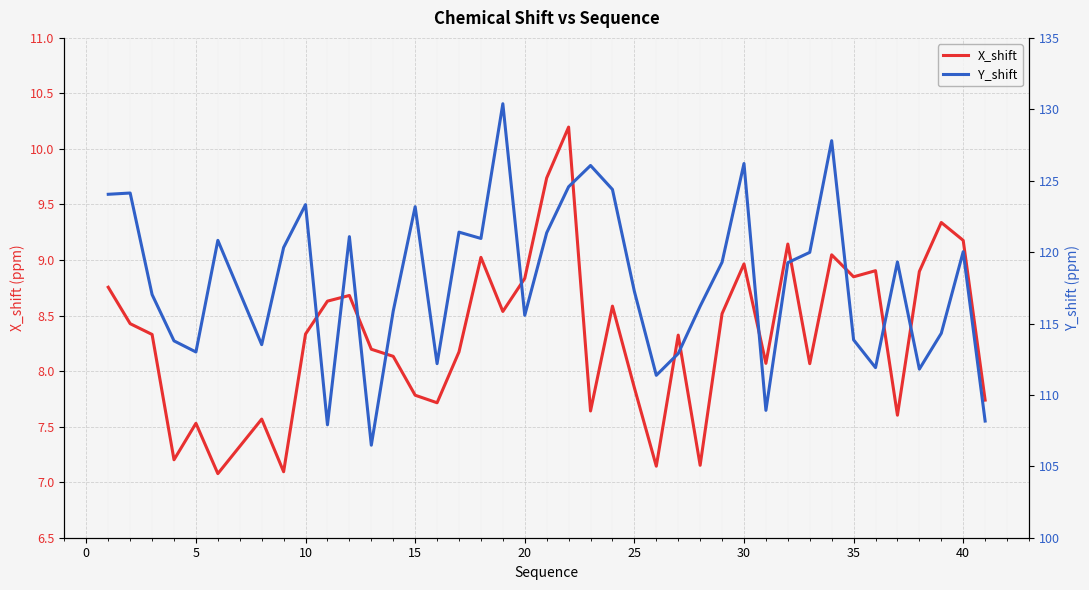

The value of X_shift at 10 is 14.3. True or false?

False